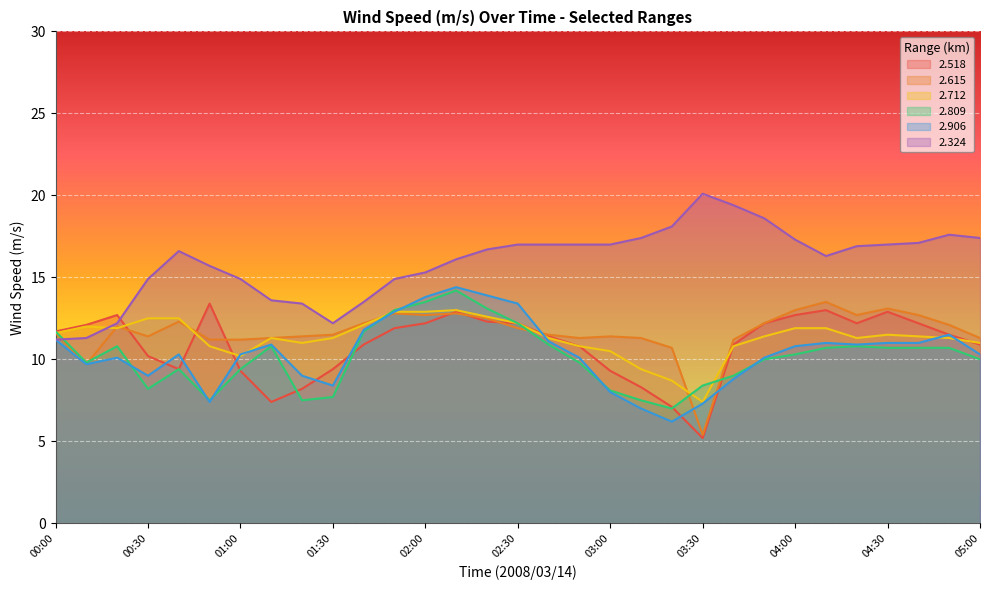

How many lines are shown in the chart?

6